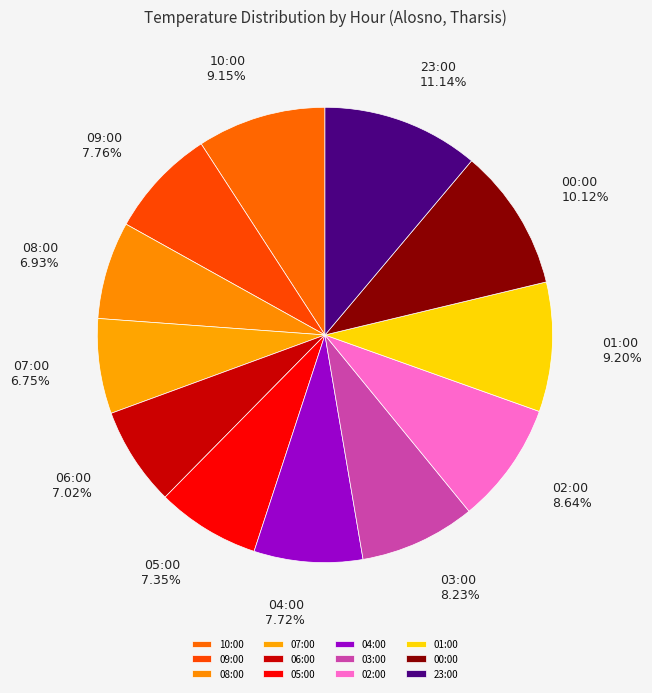

To the nearest percent, what is the difference between the largest and smallest slice percentages?

4%